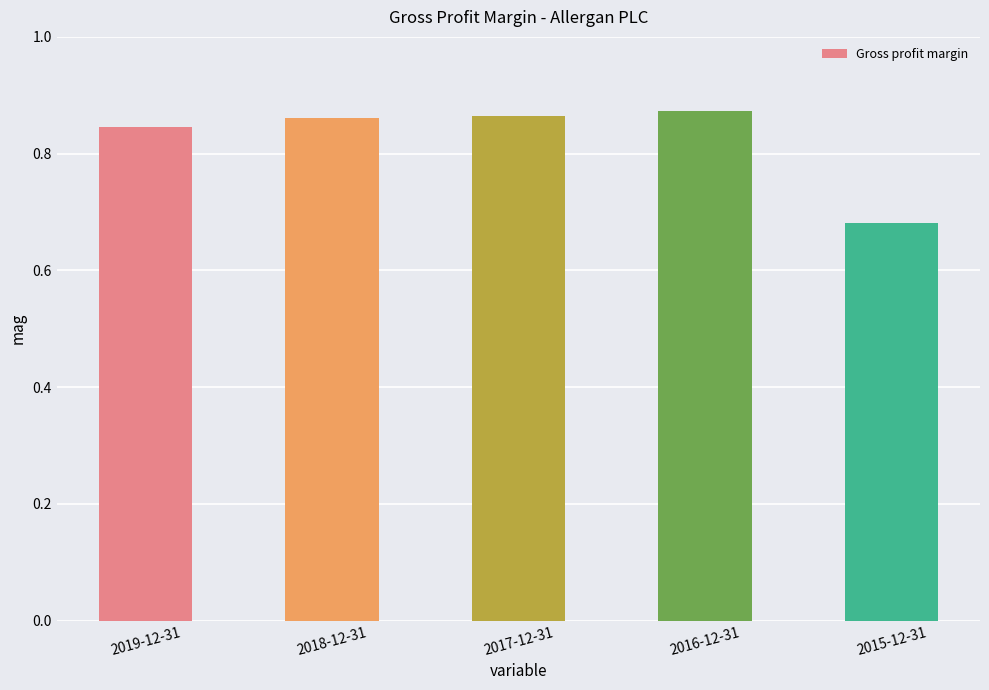

How many data points does each series have?

5